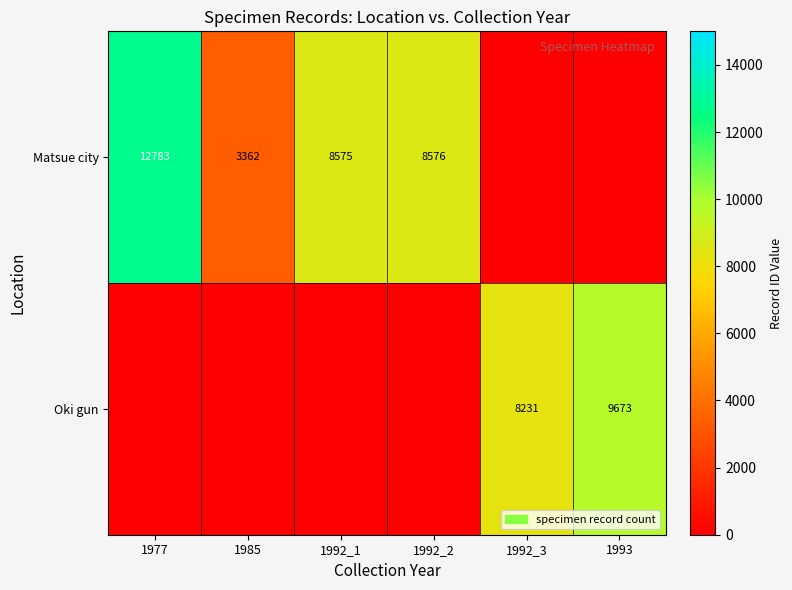

The value of Matsue city at 1985 is 2134. True or false?

False